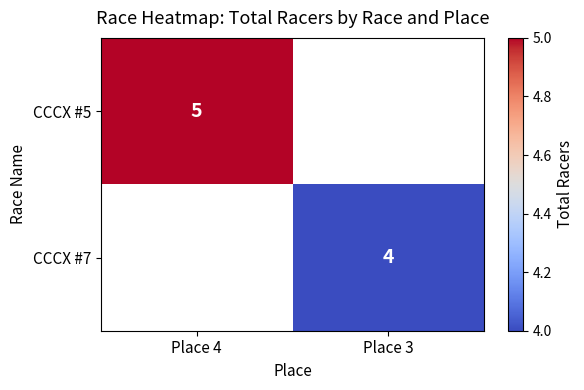

True or false: CCCX #5 has a value of 5 at Place 4.

True